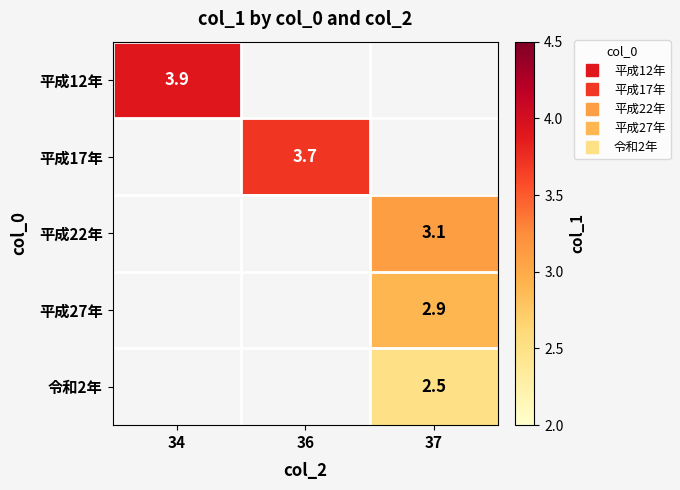

How many data points does each series have?

3